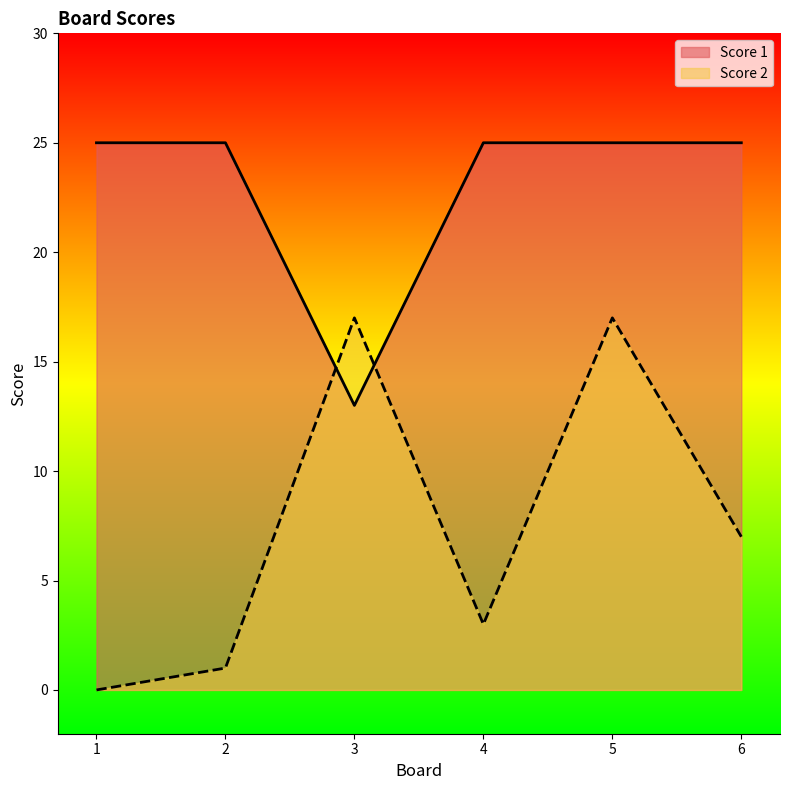

Rank the categories by Score 1 value from lowest to highest.

3, 1, 2, 4, 5, 6